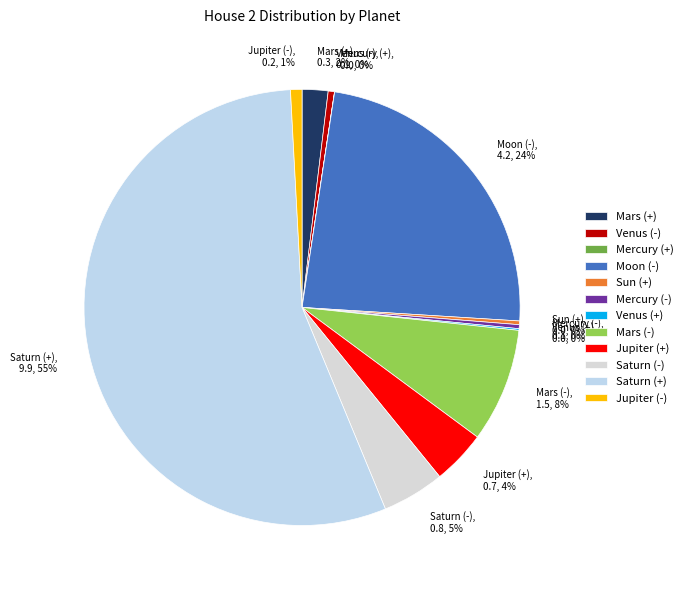

Is it true that Venus (-), 0.1, 0% is 9% of the pie?

False